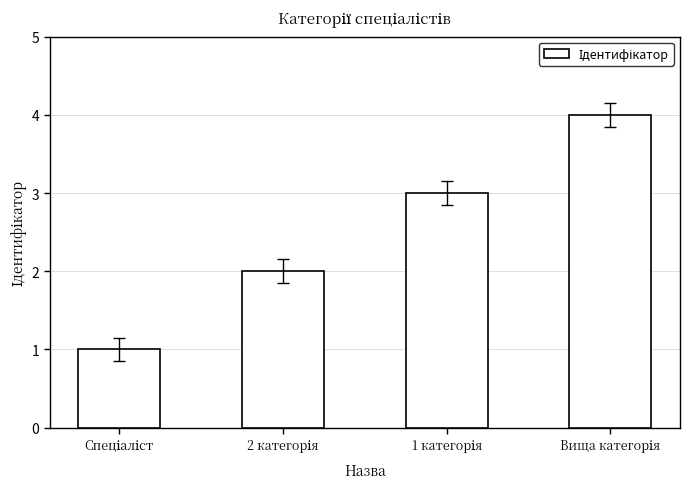

What is the maximum value shown in the chart?

4